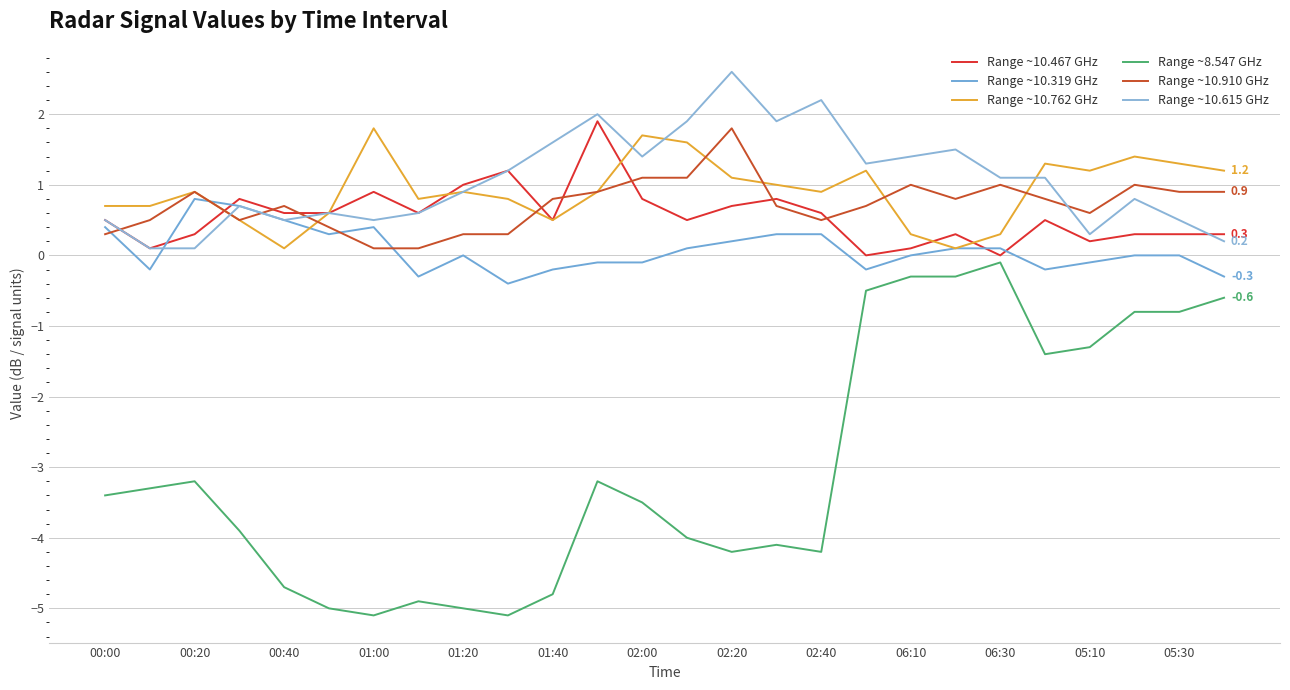

How many interior local peaks does the Range ~10.762 GHz series have?

7